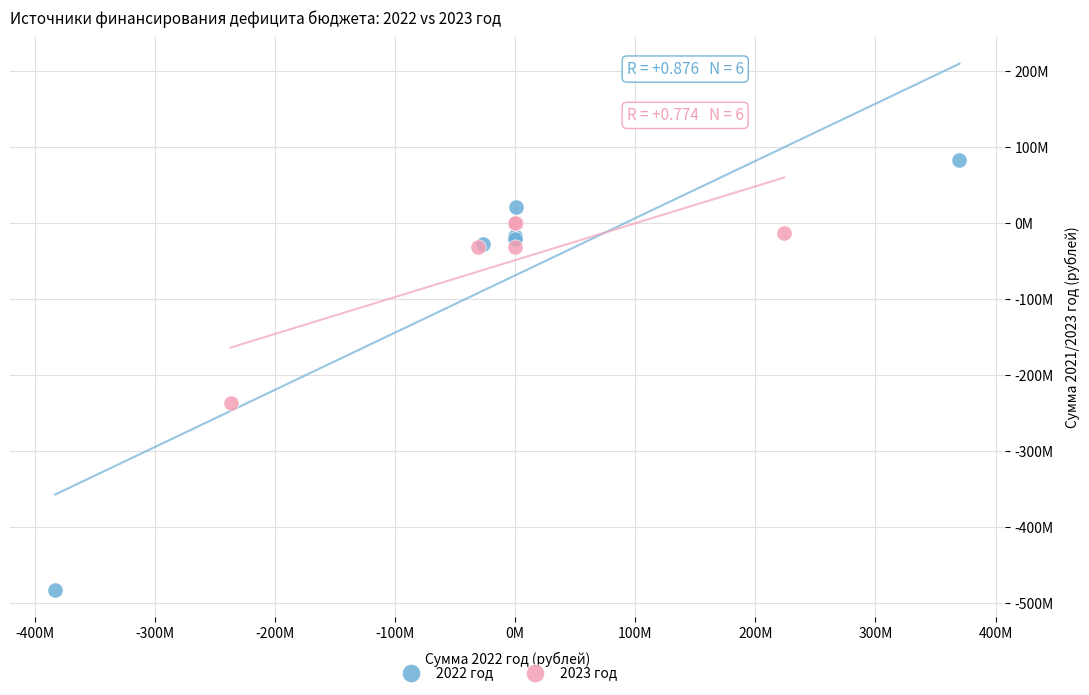

What are all the series names shown in the legend?

2022 год, 2023 год